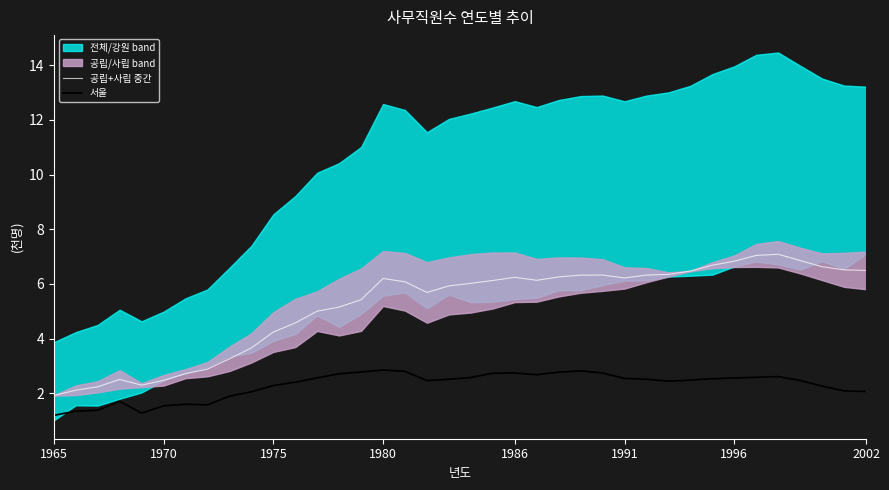

True or false: 공립+사립 중간 and 서울 intersect in this chart.

False